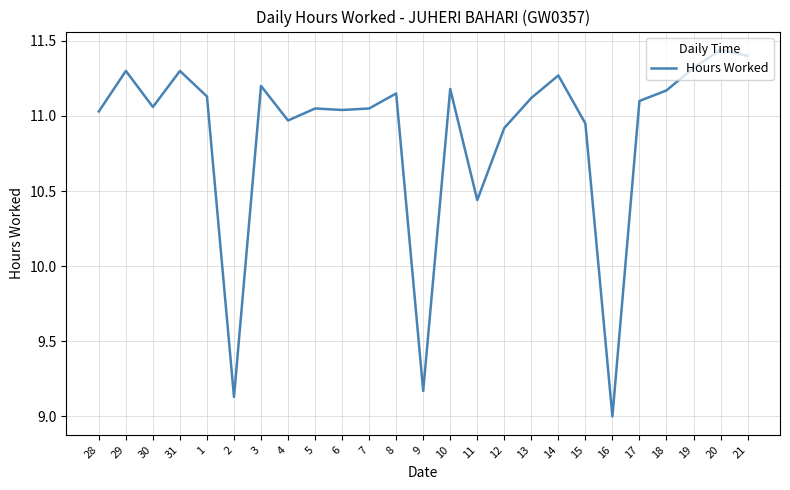

Where is the data nearest to the value 10?

11